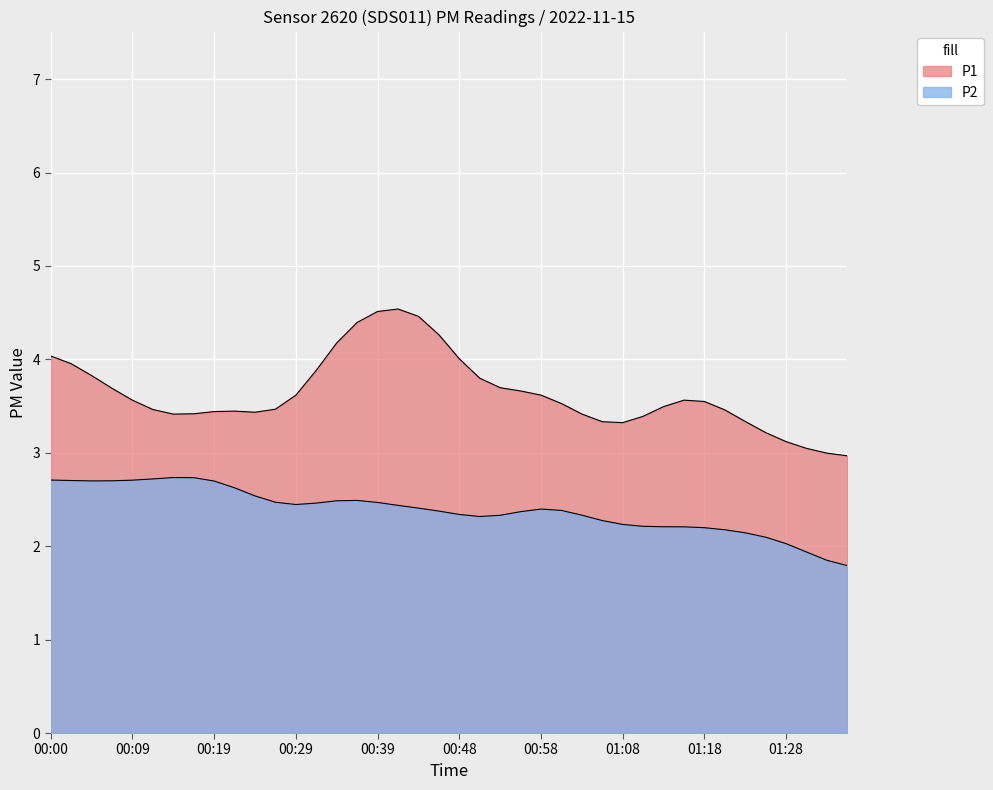

What is the sum of the P2 values at 01:15 and 01:35?

3.9